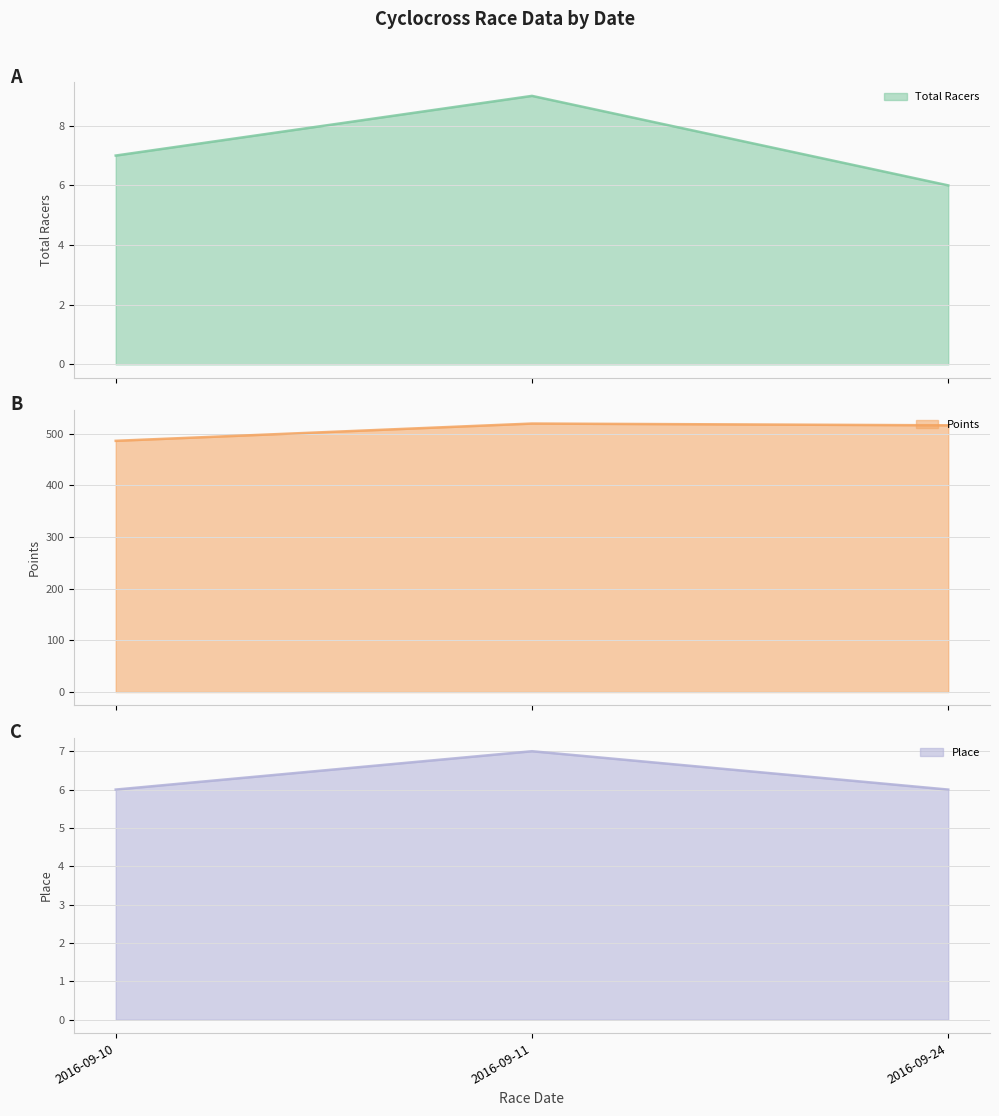

Rank the series by their maximum value, from lowest to highest.

Place, Total Racers, Points